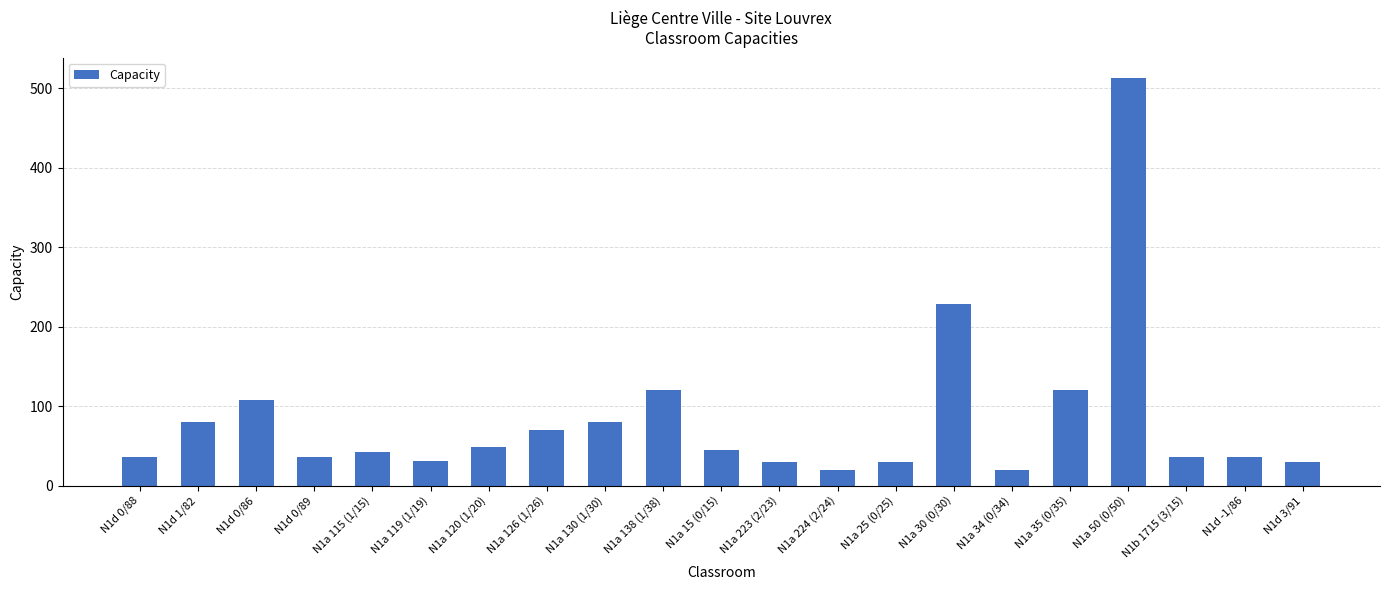

What is the greatest value displayed?

513